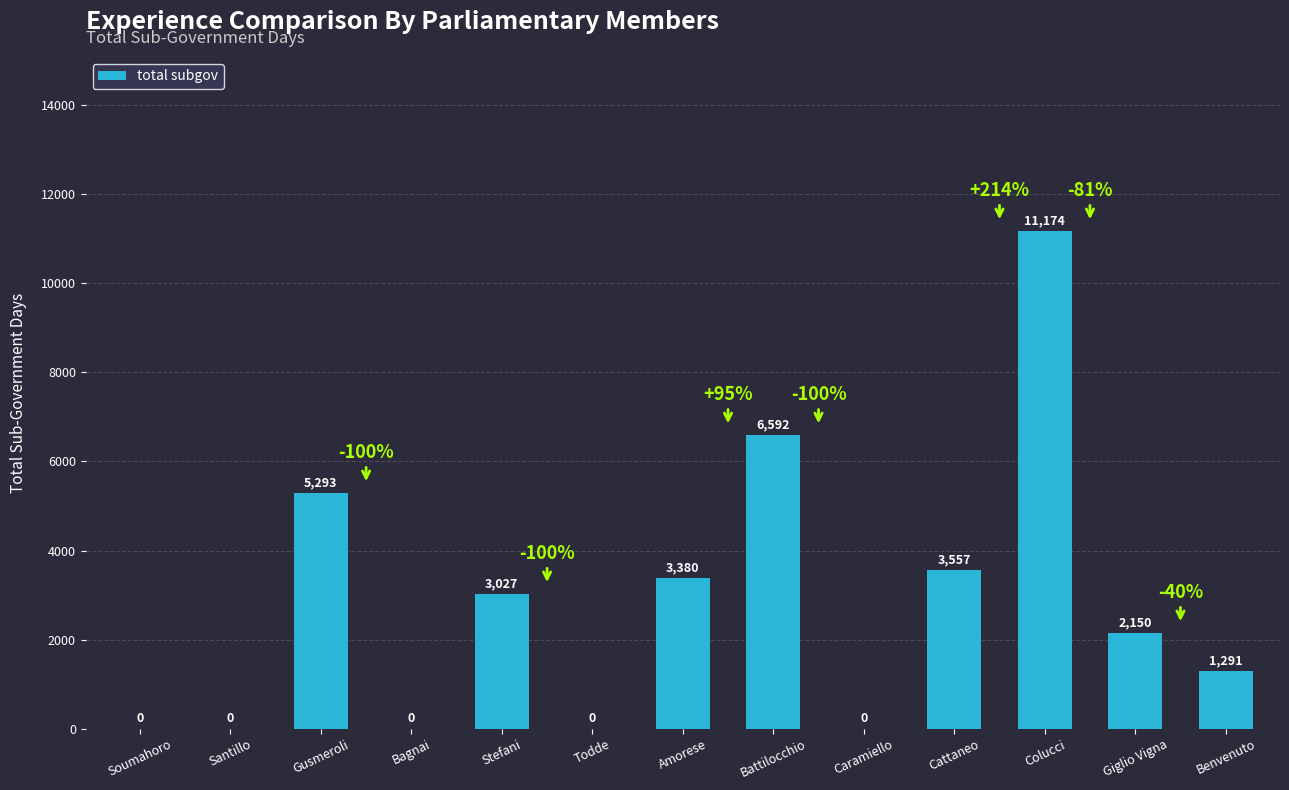

True or false: the data shows 7382 at Colucci.

False